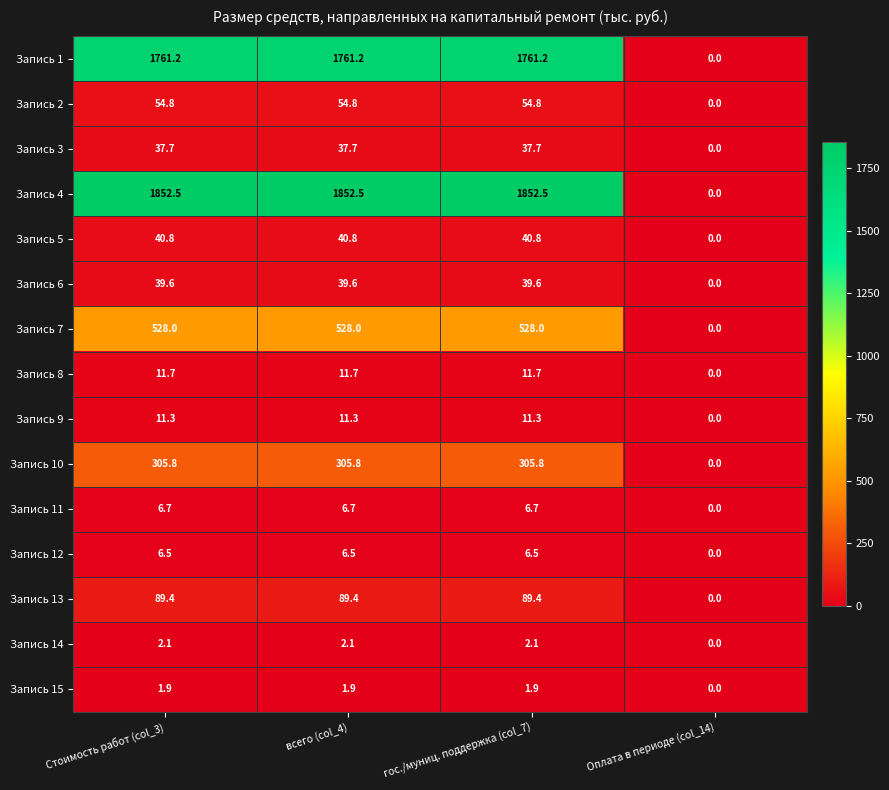

At which category does the chart reach its minimum across all series?

Оплата в периоде (col_14)